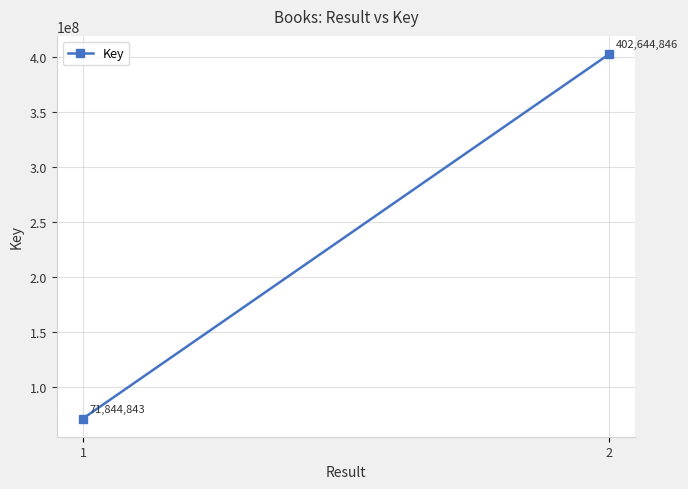

What is the change in value from 1 to 2?

+330800003